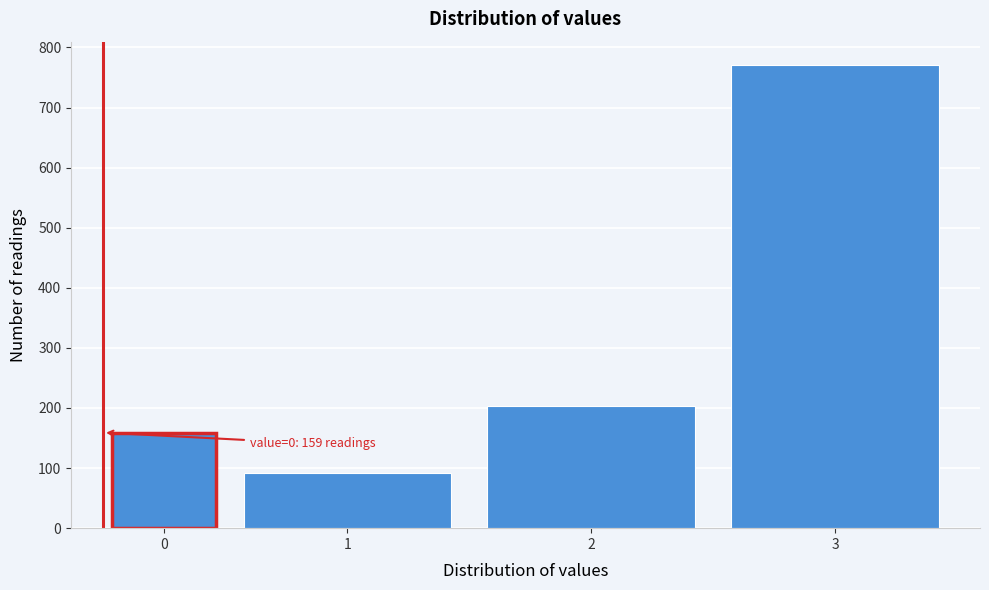

Reading left to right, extract all data points from this chart.

159	92	204	771